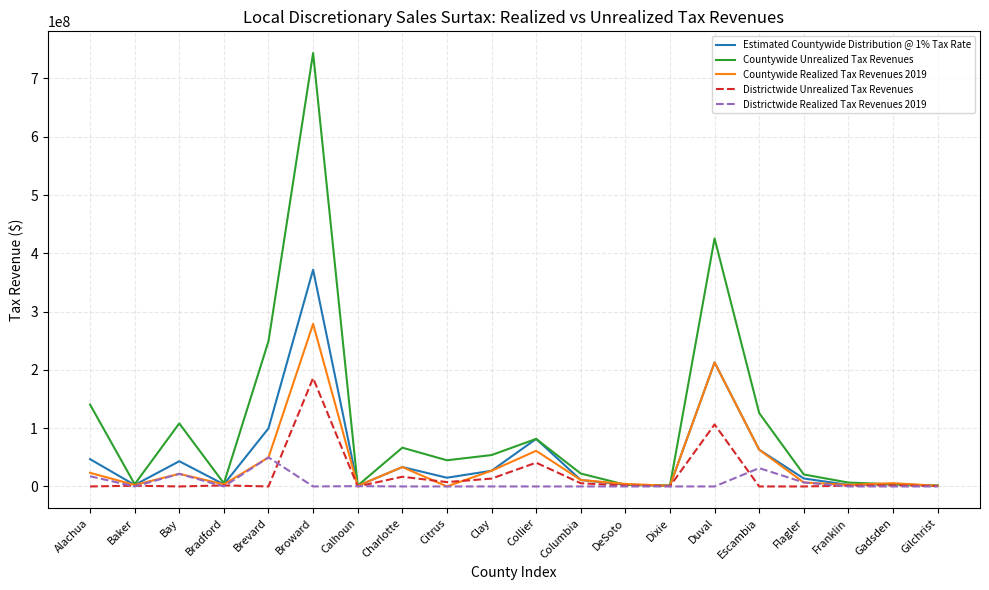

Where does the Districtwide Unrealized Tax Revenues series first go above 1438741?

Bradford